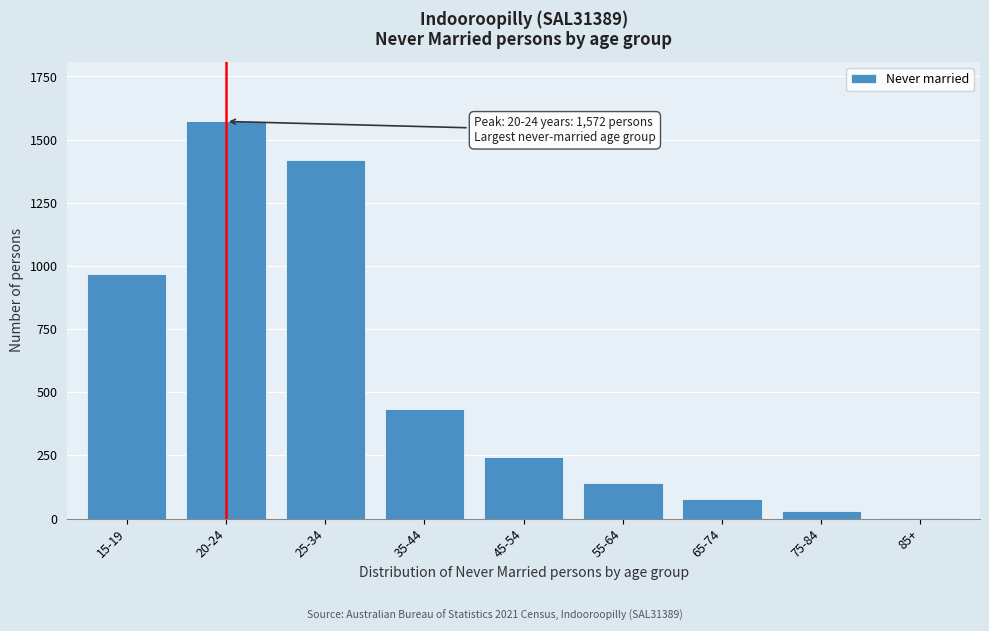

Reading right to left, extract all data points from this chart.

85+=4	75-84=31	65-74=79	55-64=140	45-54=243	35-44=433	25-34=1418	20-24=1572	15-19=968